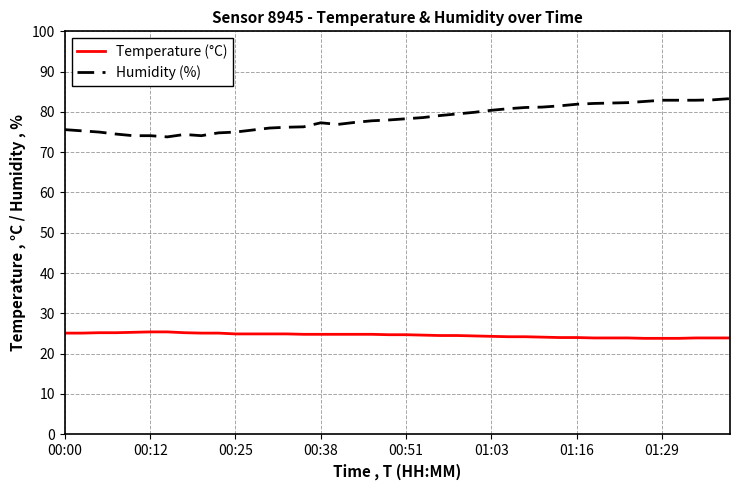

True or false: Temperature (°C) and Humidity (%) intersect in this chart.

False